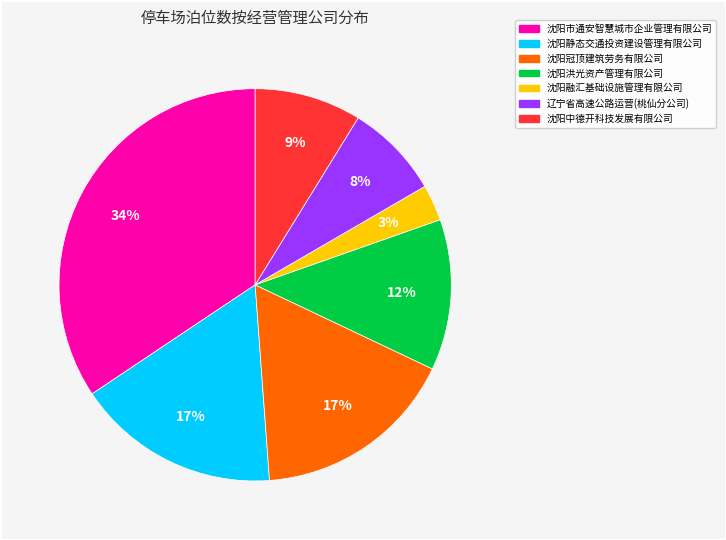

To the nearest percent, what is the average slice percentage?

14%